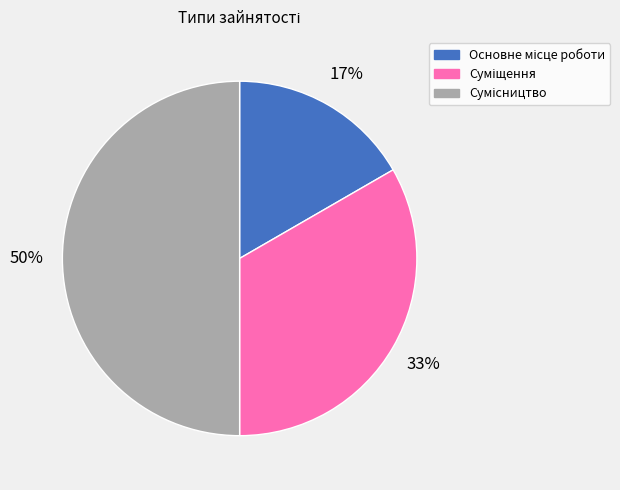

To the nearest percent, what is the difference between the largest and smallest slice percentages?

33%